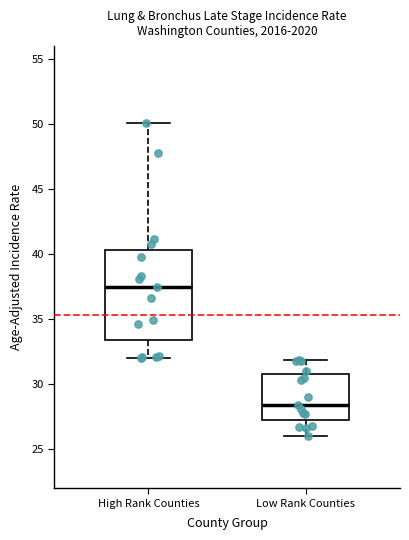

Reading left to right, transcribe this box plot: for each box, give where its median line is, the range the box spans, and where its two whiskers end, as read against the y-axis. The values are not printed on the chart, so give them approximately, as read against the axis.

High Rank Counties: median 37.5, box 33.5 to 40.5, whiskers 32.0 to 50.0
Low Rank Counties: median 28.5, box 27.5 to 31.0, whiskers 26.0 to 32.0